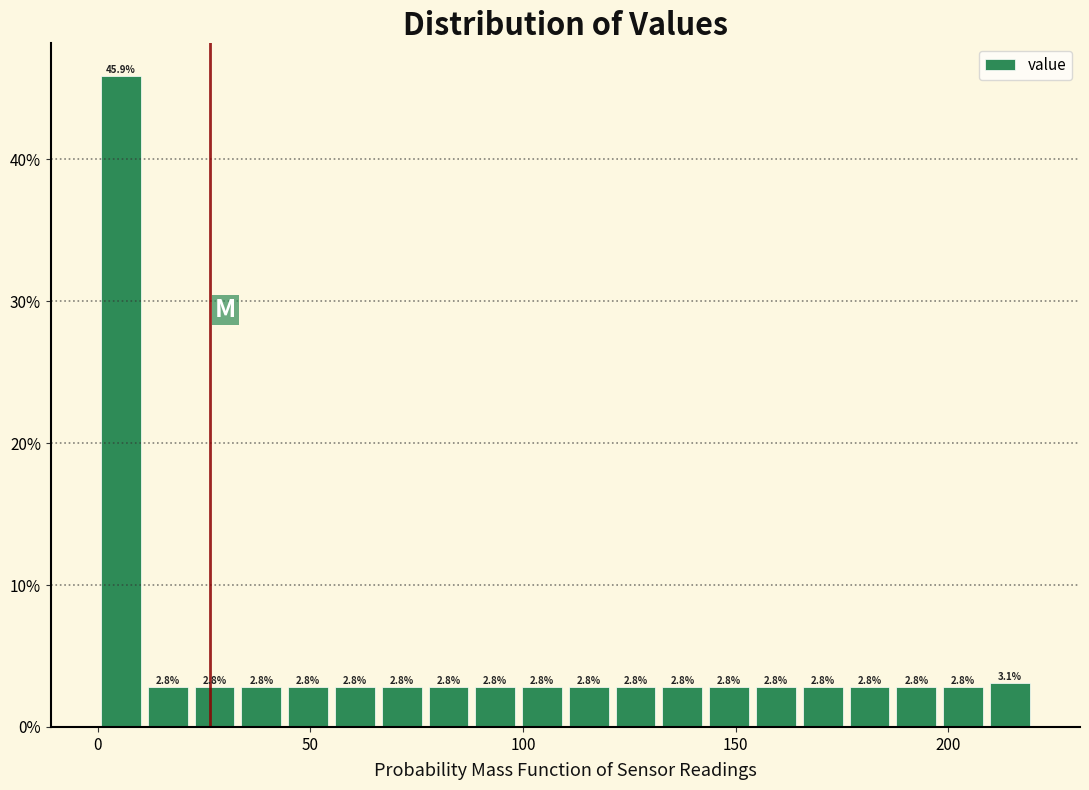

Read against the x-axis, roughly where is the centre of the tallest bar?

5